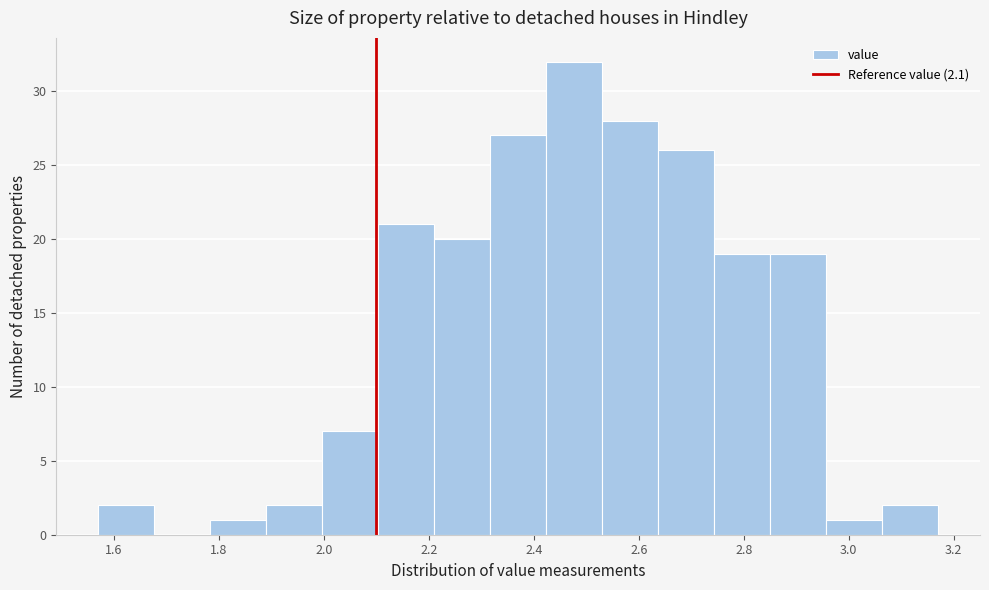

Reading left to right, list every bar in this chart as the range it spans on the x-axis followed by its height. Neither the bar edges nor the heights are printed on the chart, so give them approximately, as read against the axes.

1.58 to 1.68: 2
1.68 to 1.78: 0
1.78 to 1.90: 1
1.90 to 2.00: 2
2.00 to 2.10: 7
2.10 to 2.22: 21
2.22 to 2.32: 20
2.32 to 2.42: 27
2.42 to 2.54: 32
2.54 to 2.64: 28
2.64 to 2.74: 26
2.74 to 2.86: 19
2.86 to 2.96: 19
2.96 to 3.06: 1
3.06 to 3.18: 2